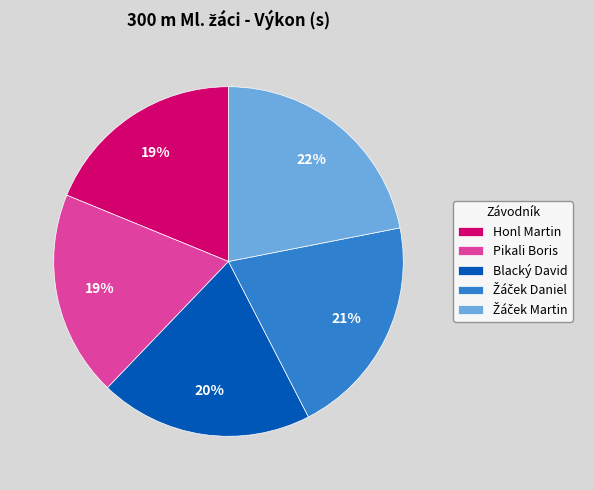

What percentage is the Pikali Boris slice, to the nearest percent?

19%